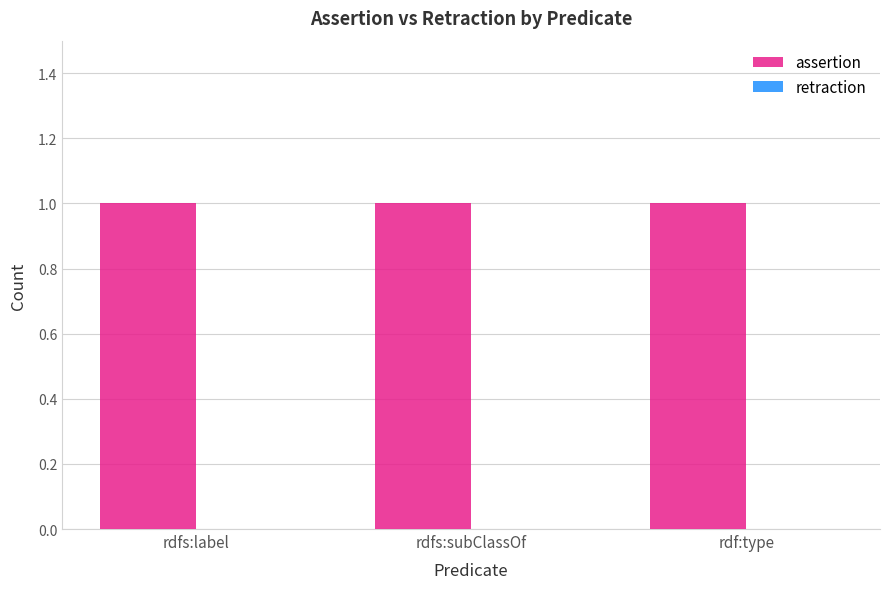

Reading right to left, transcribe all the data shown in this chart.

assertion: 1	1	1
retraction: 0	0	0